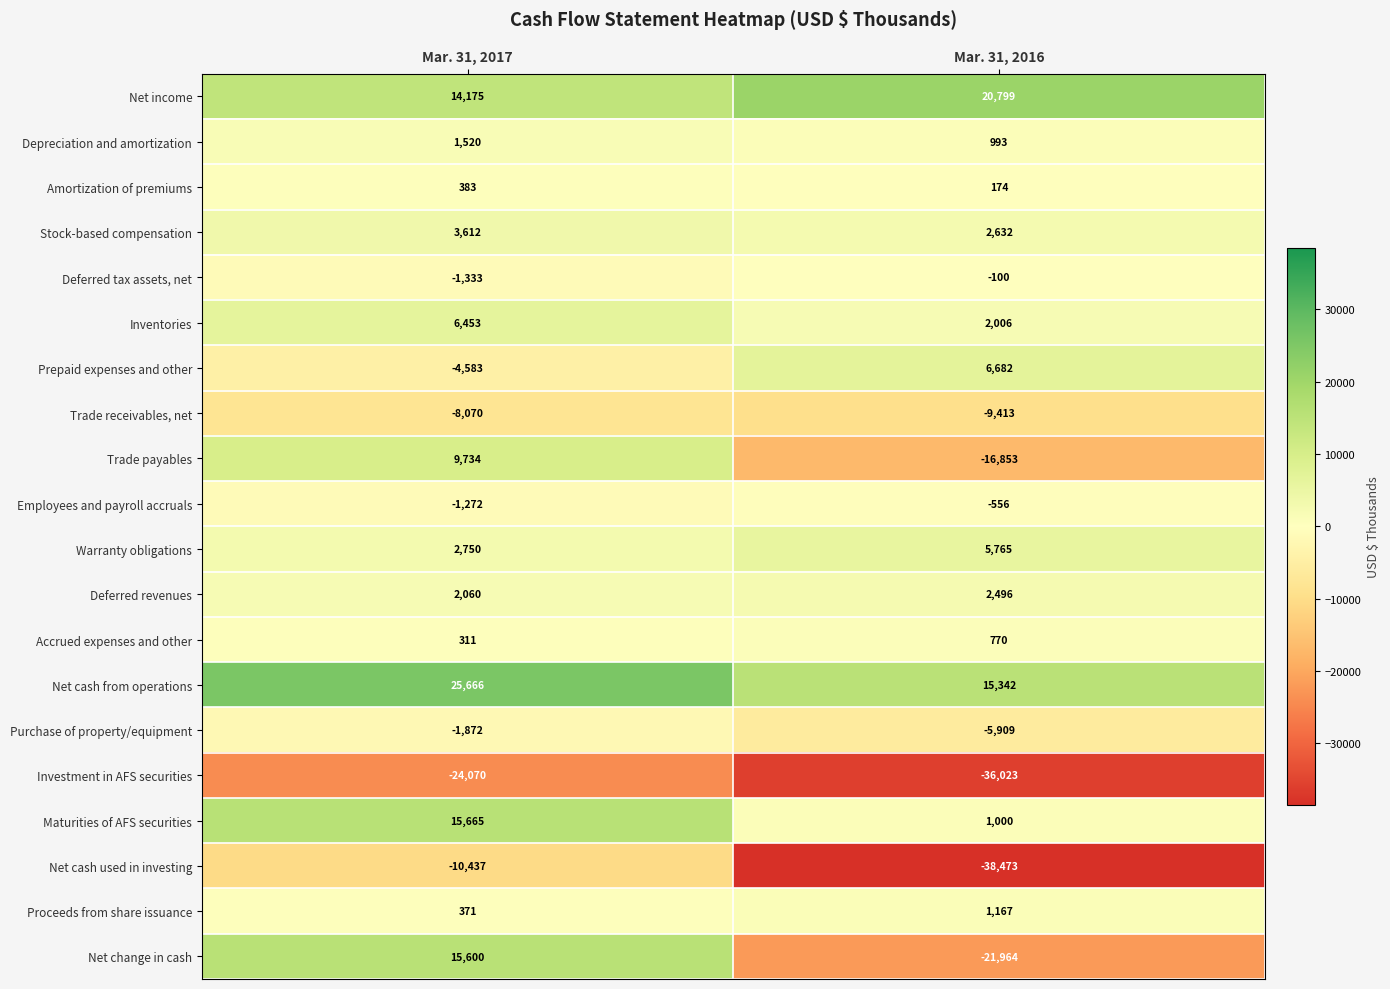

What is the approximate value of Prepaid expenses and other at Mar. 31, 2017, to the nearest 100?

-4600